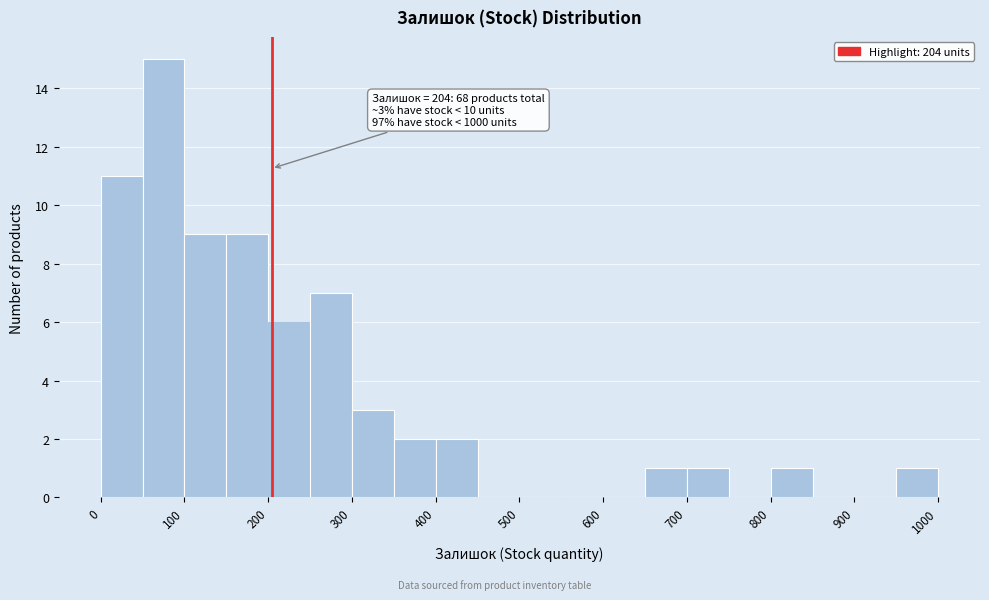

Over which range of the x-axis is the bar tallest?

50 to 100